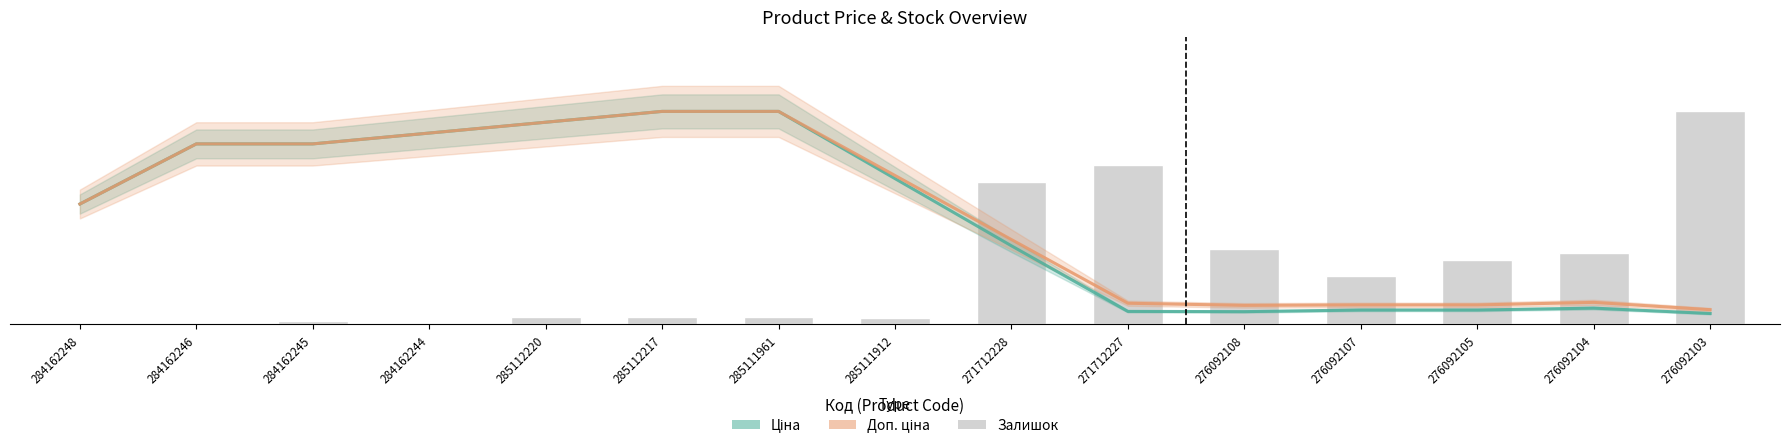

Which series has the largest range (max minus min)?

Залишок